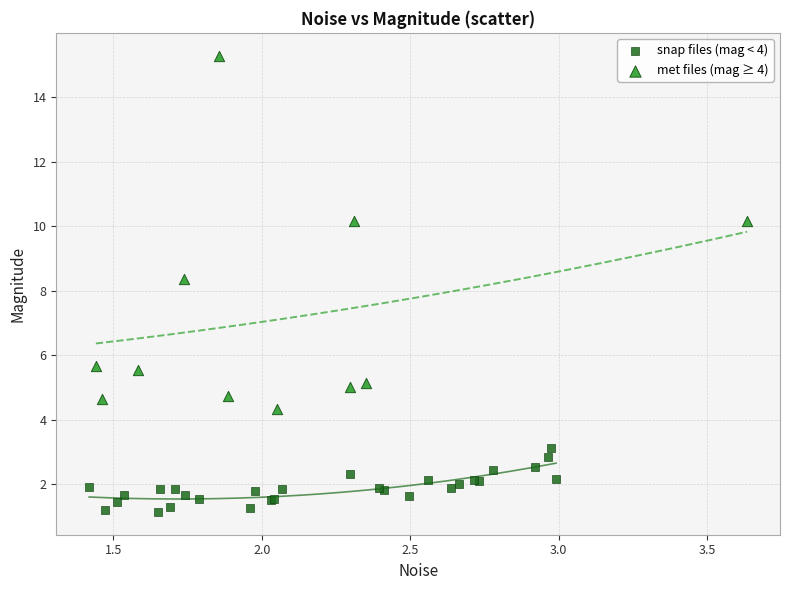

Which series reaches the minimum Y coordinate?

snap files (mag < 4)